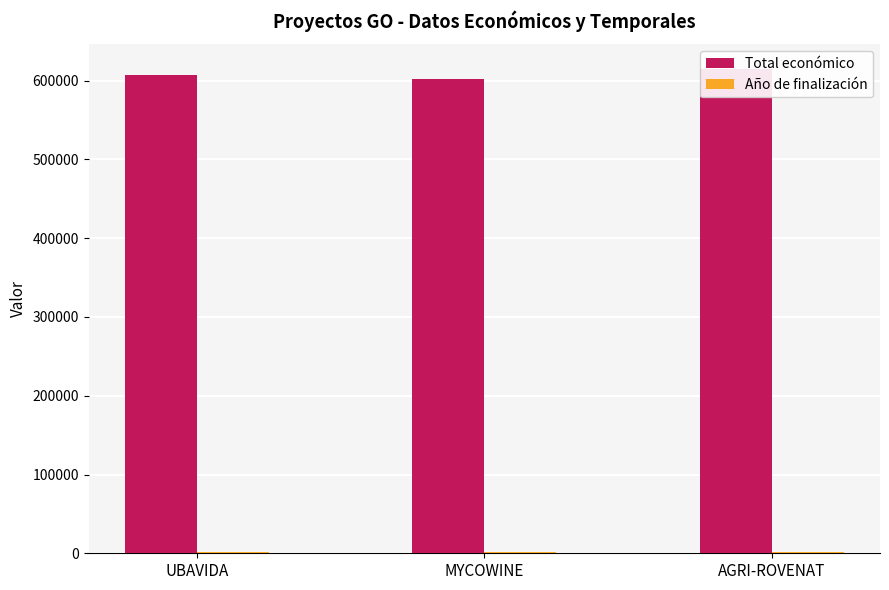

What is the minimum value for Total económico?

602295.4